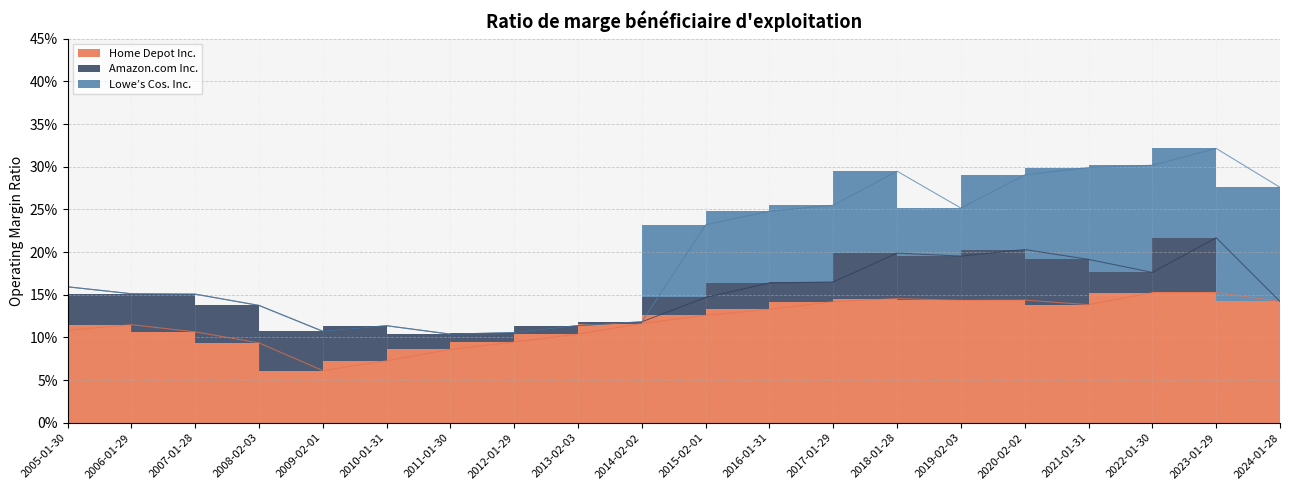

Between 2012-01-29 and 2018-01-28, which series saw the biggest shift?

Lowe’s Cos. Inc.